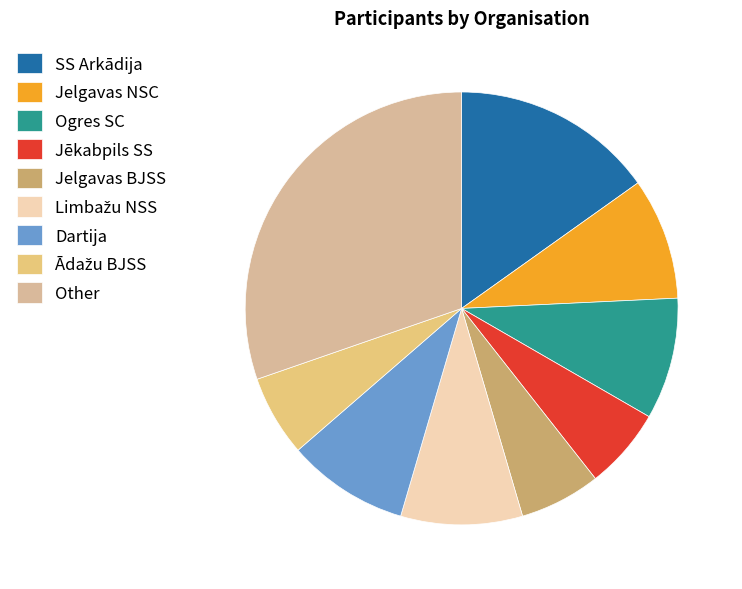

To the nearest percent, what portion does Jelgavas BJSS represent?

6%